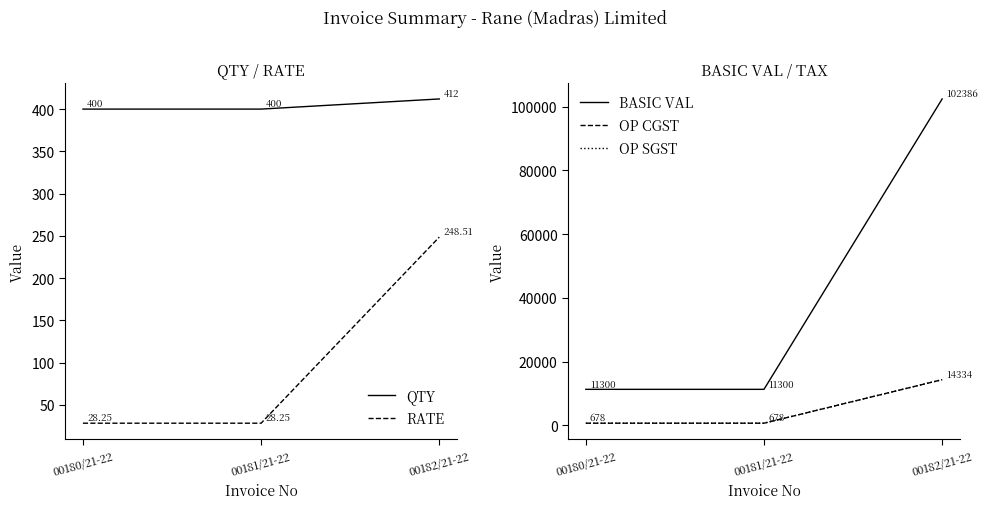

Does the chart display data point markers on the line(s)?

No